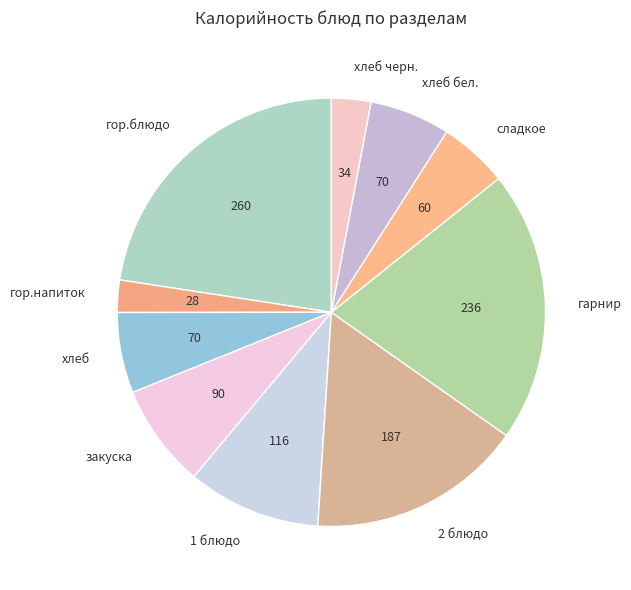

Does хлеб черн. represent more than half of the total?

No